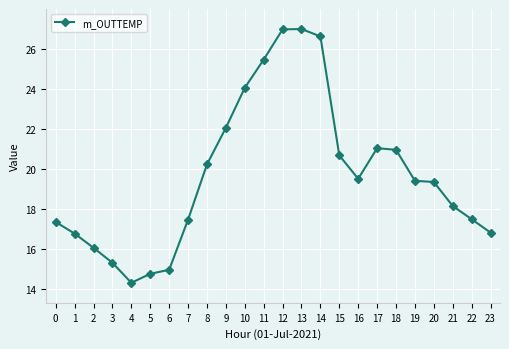

What is the difference between the values at 14 and 20?

7.3